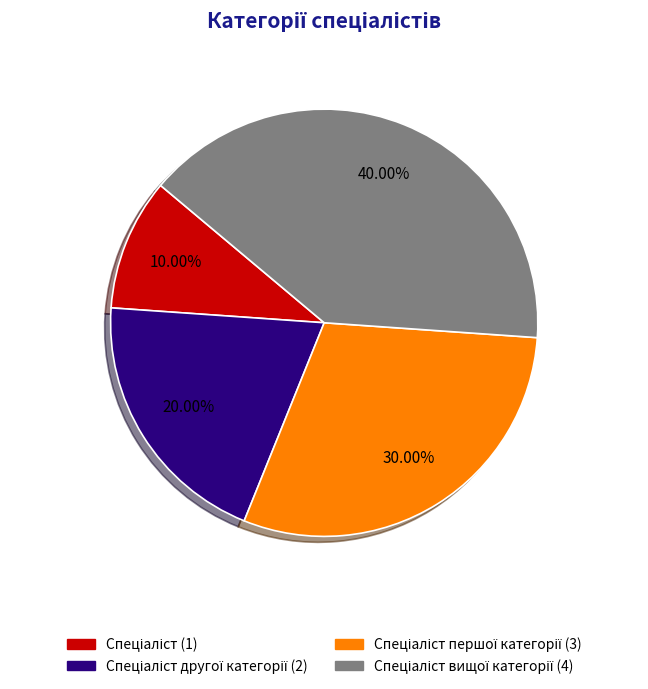

To the nearest percent, what is the average slice percentage?

25%